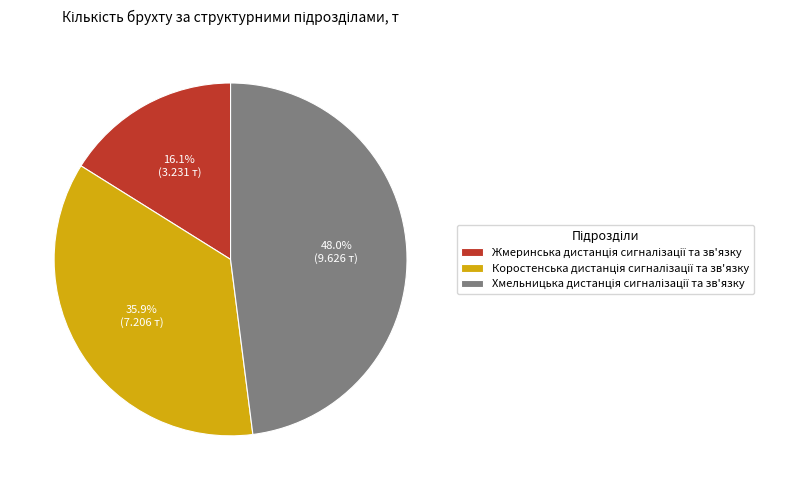

Is there a majority slice in this chart?

No